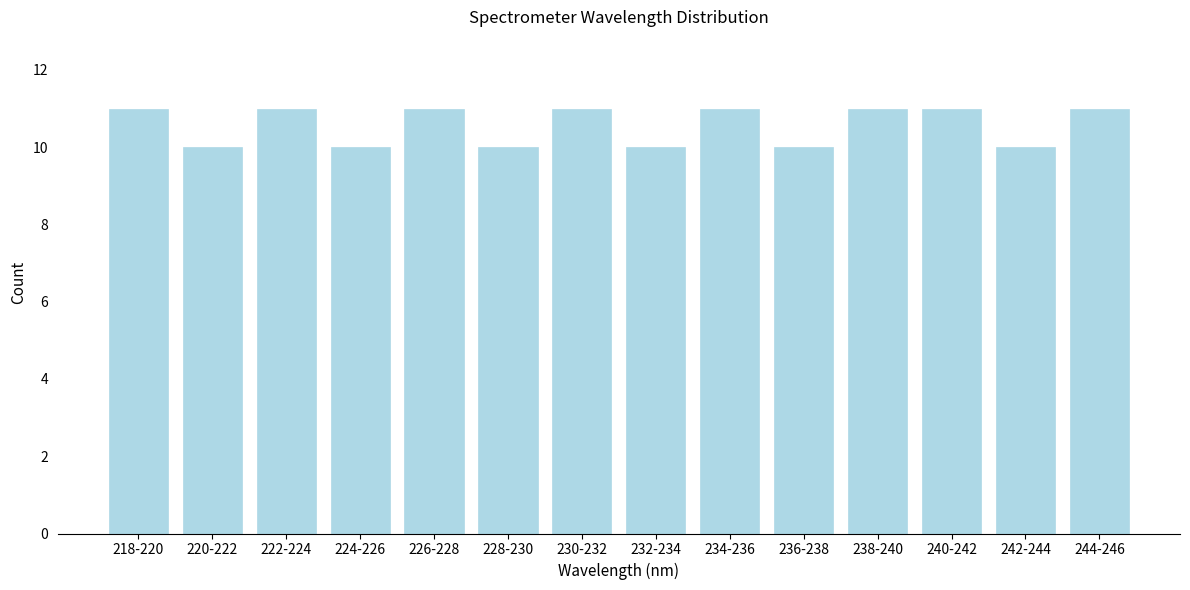

Reading right to left, extract all data points from this chart.

11	10	11	11	10	11	10	11	10	11	10	11	10	11